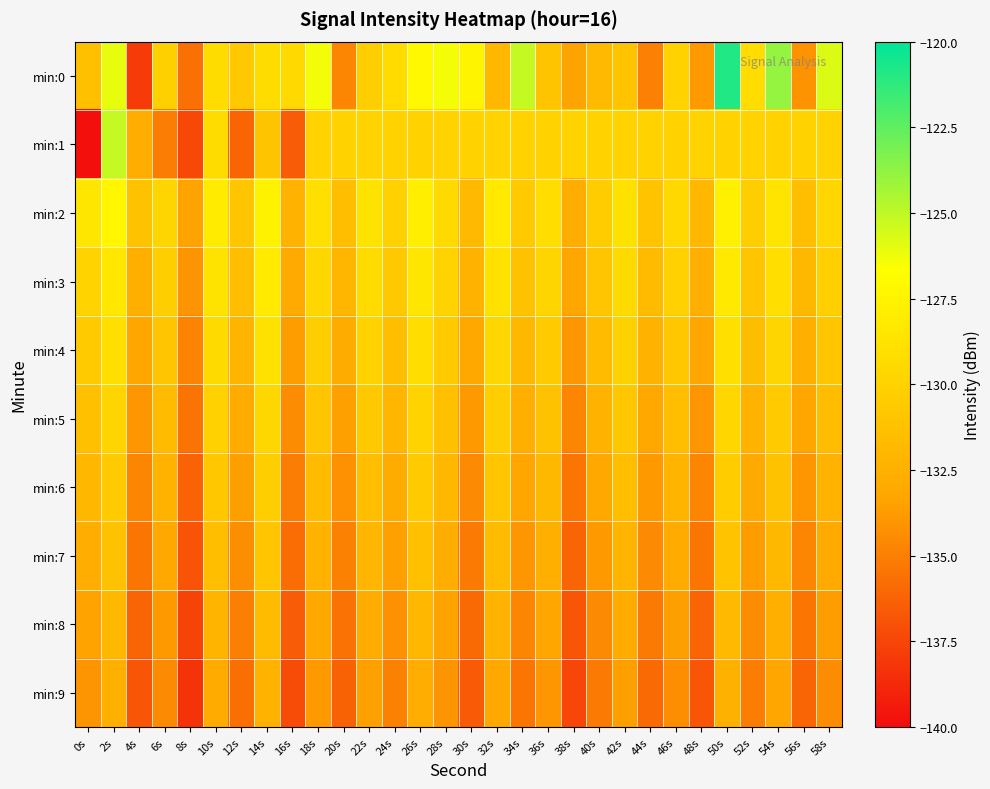

Between 12s and 6s, which is larger?

6s